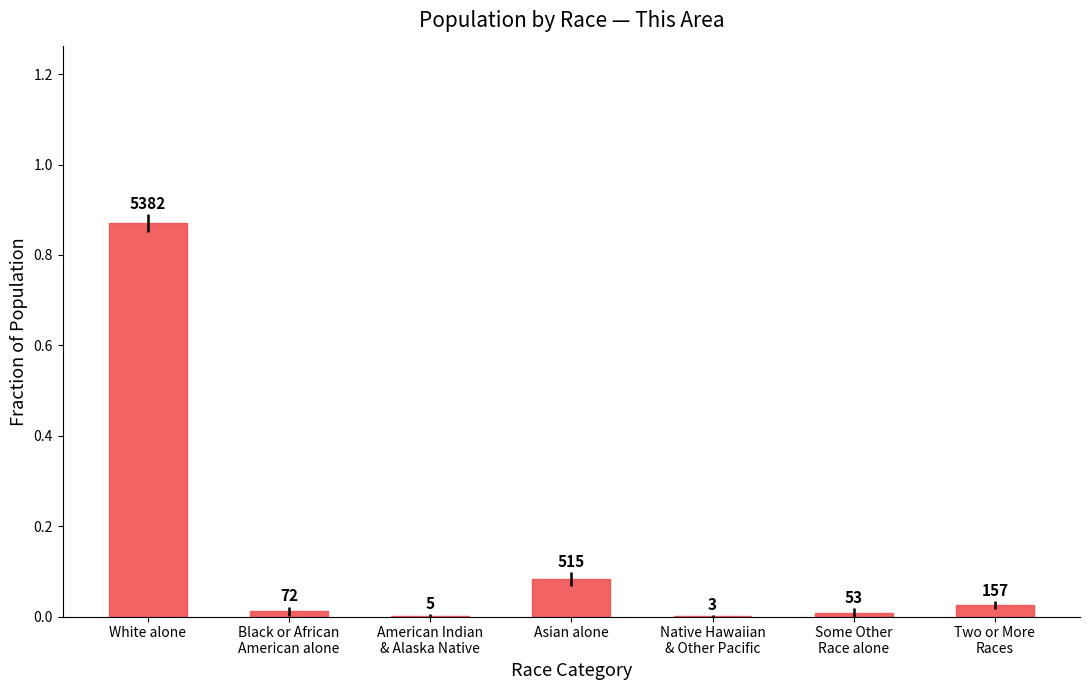

What is the label of the 2nd bar from the left?

Black or African
American alone